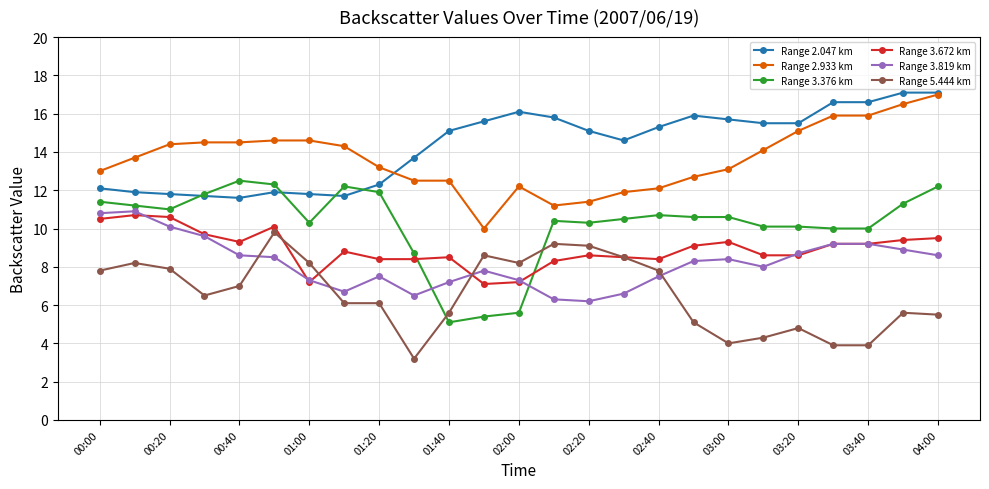

What is the minimum value for Range 3.376 km?

5.1